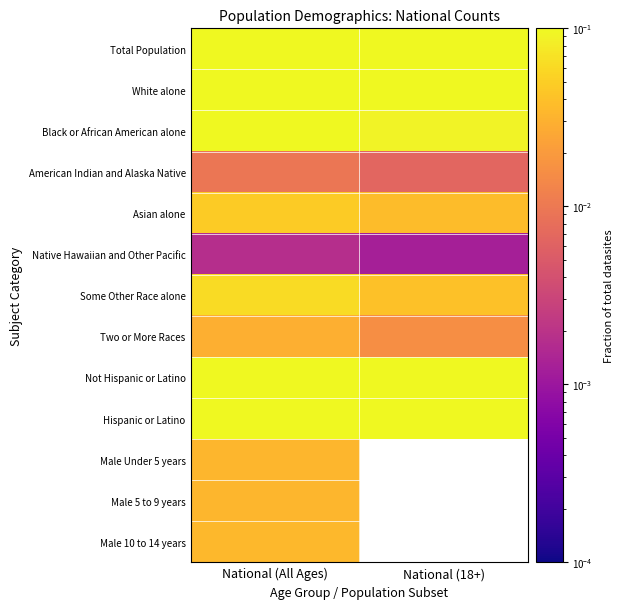

How many values in Male 5 to 9 years are above zero?

1